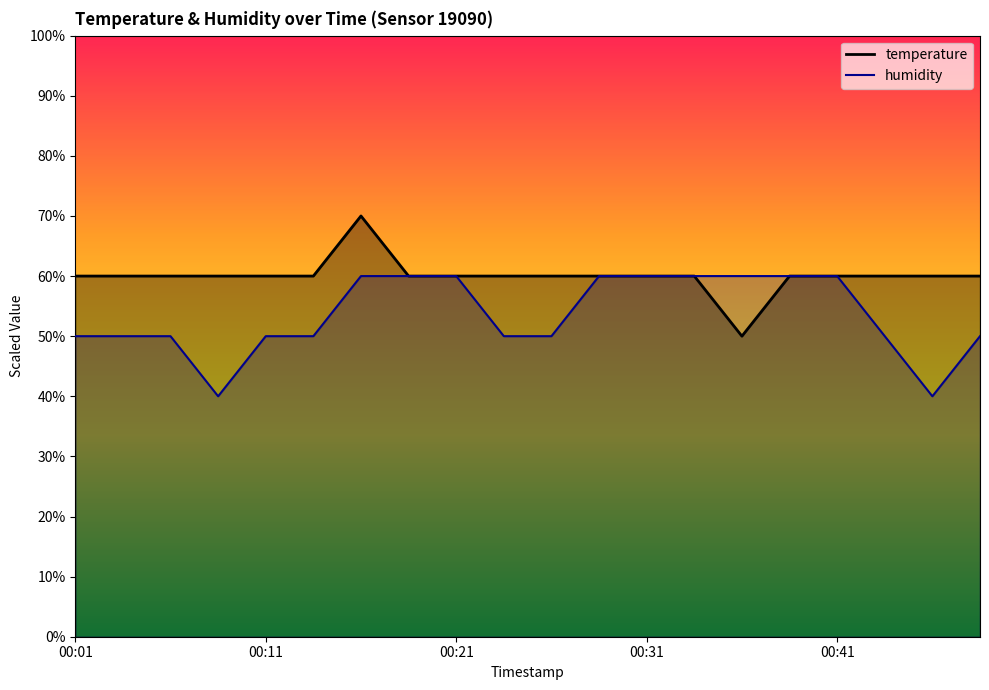

How many lines are shown in the chart?

2